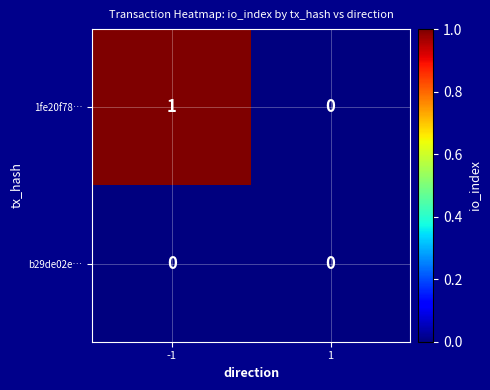

The b29de02e… series shows 0 at 1. True or false?

True